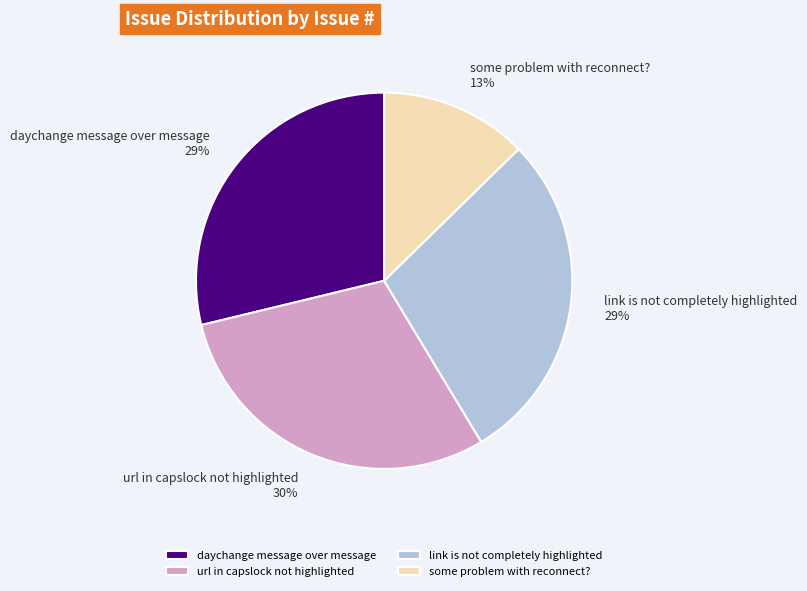

Does any single category account for the majority?

No